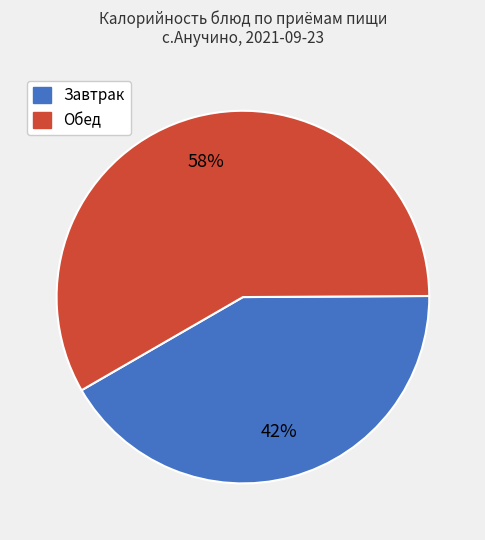

To the nearest percent, what is the difference between the largest and smallest slice percentages?

16%